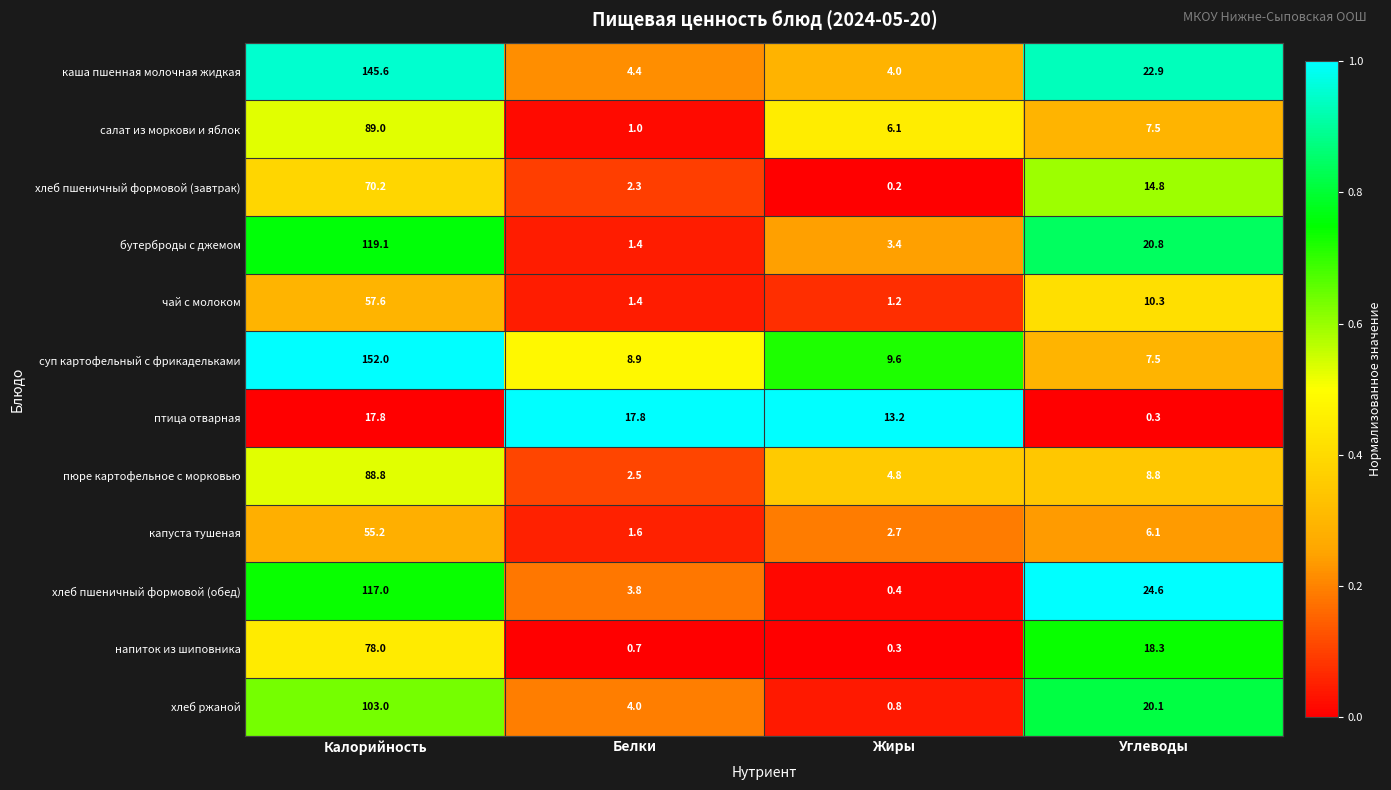

Which series changed the most between Калорийность and Жиры?

суп картофельный с фрикадельками